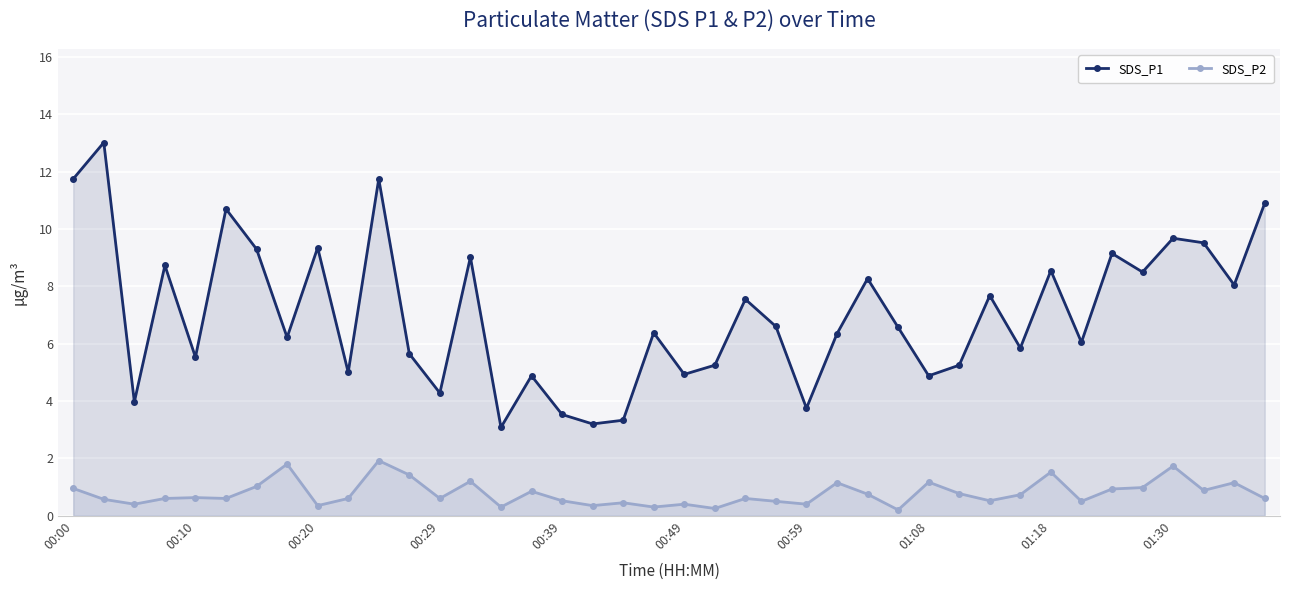

List the series in order of their overall mean, lowest first.

SDS_P2, SDS_P1